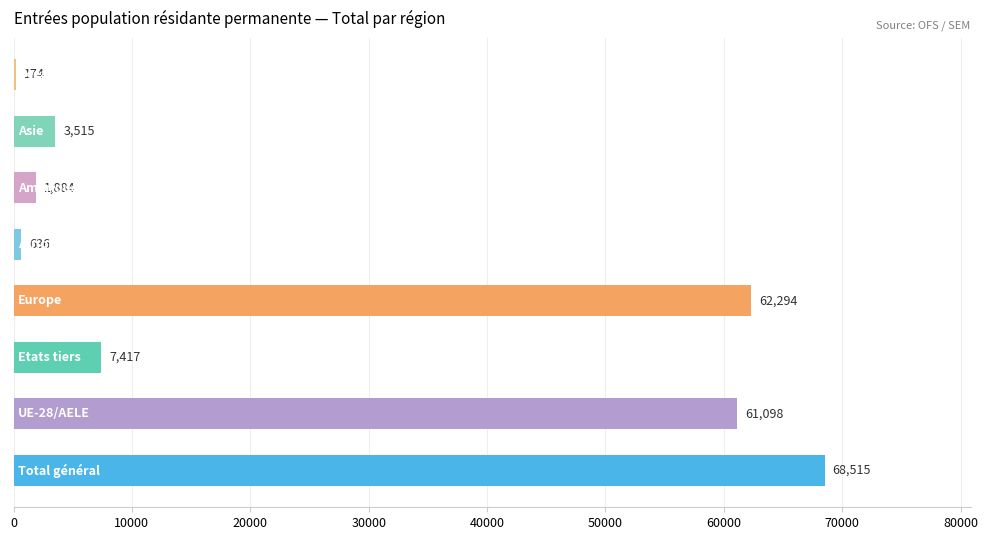

What is the sum of all values?

205533